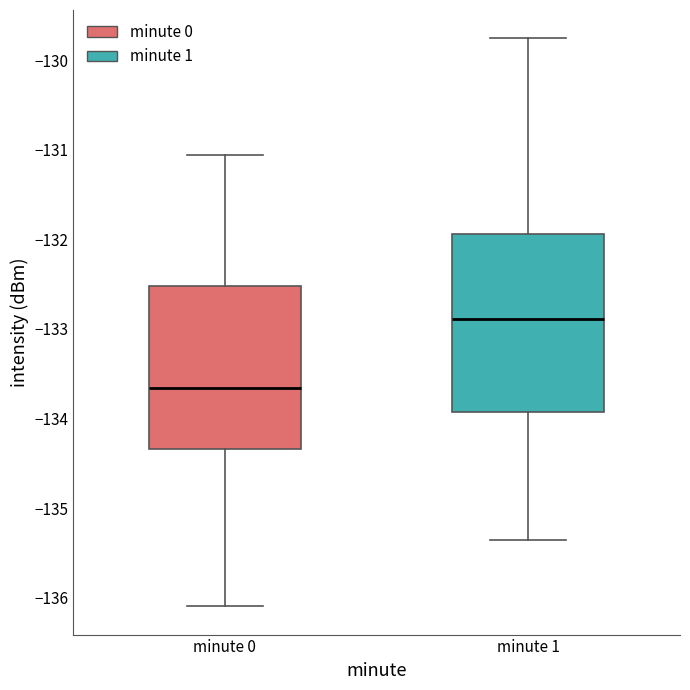

Which box's median line is the lowest?

minute 0